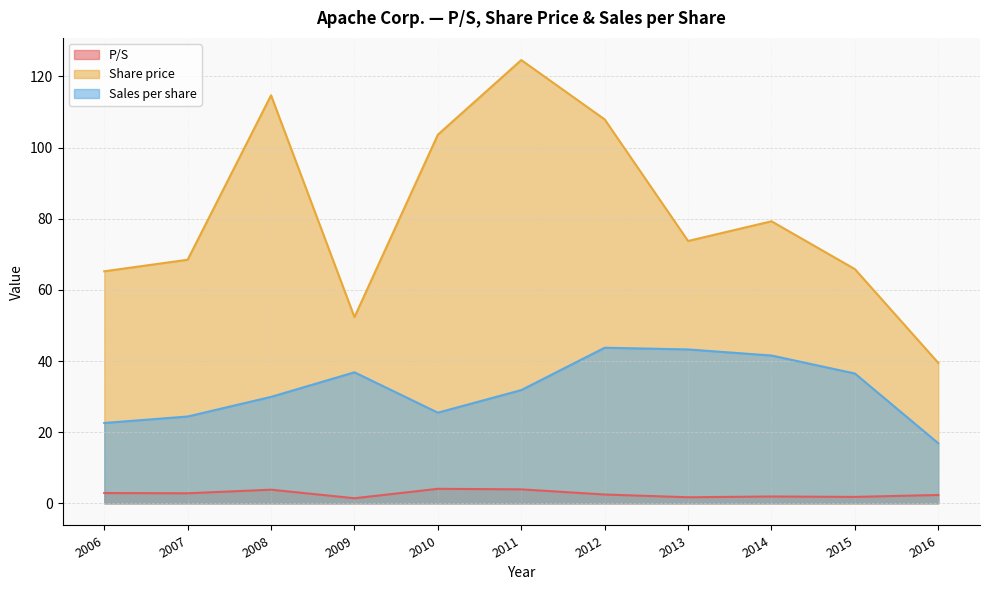

Rank the categories by P/S value from lowest to highest.

2009, 2013, 2015, 2014, 2016, 2012, 2007, 2006, 2008, 2011, 2010